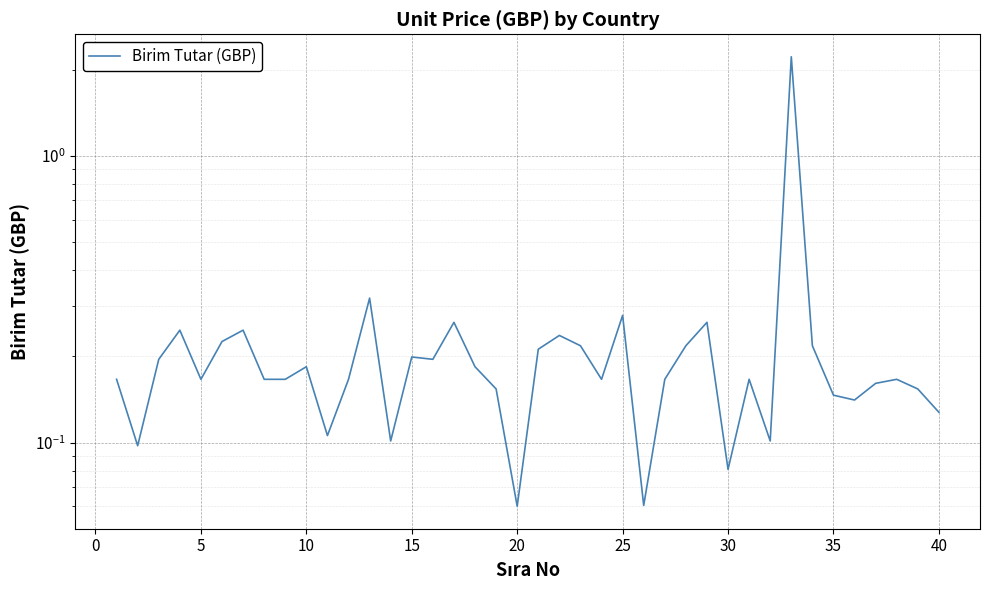

True or false: the data has more than 2 interior local peaks.

True